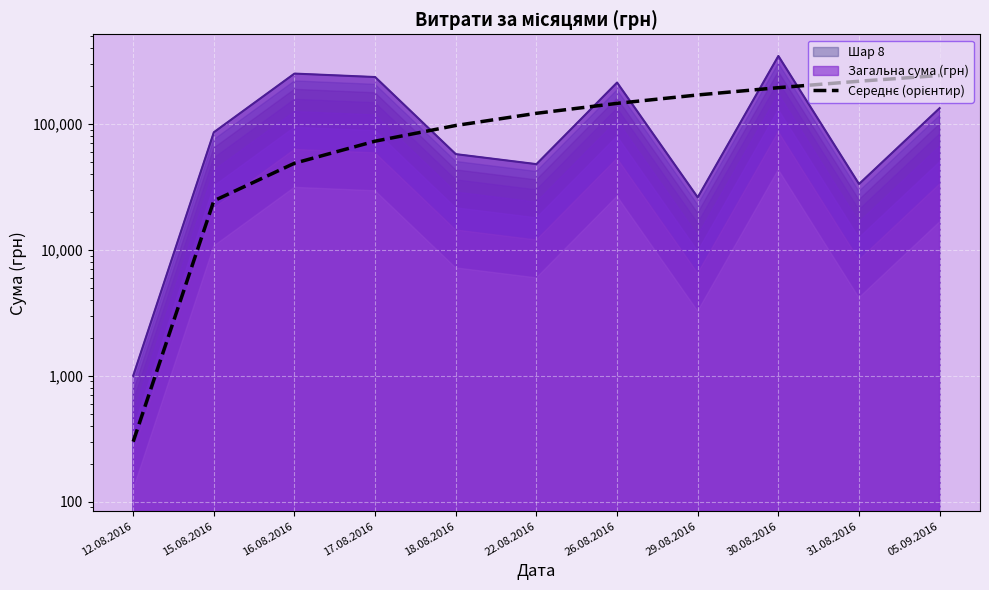

What is the label of the 1st point from the right?

05.09.2016